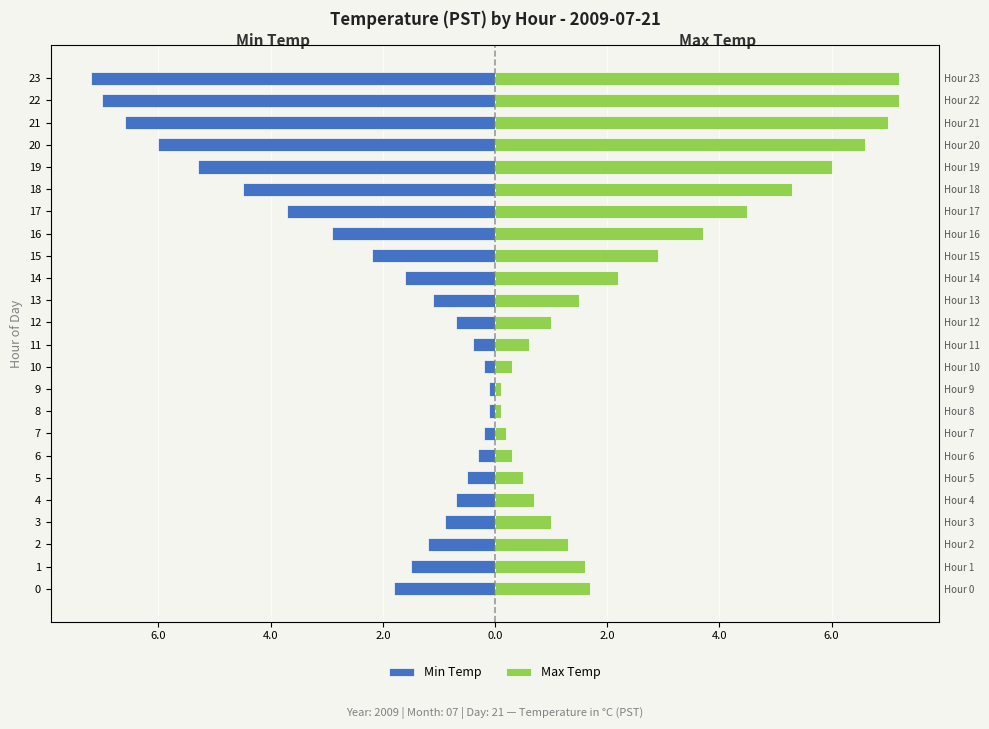

How many groups of bars are there?

24